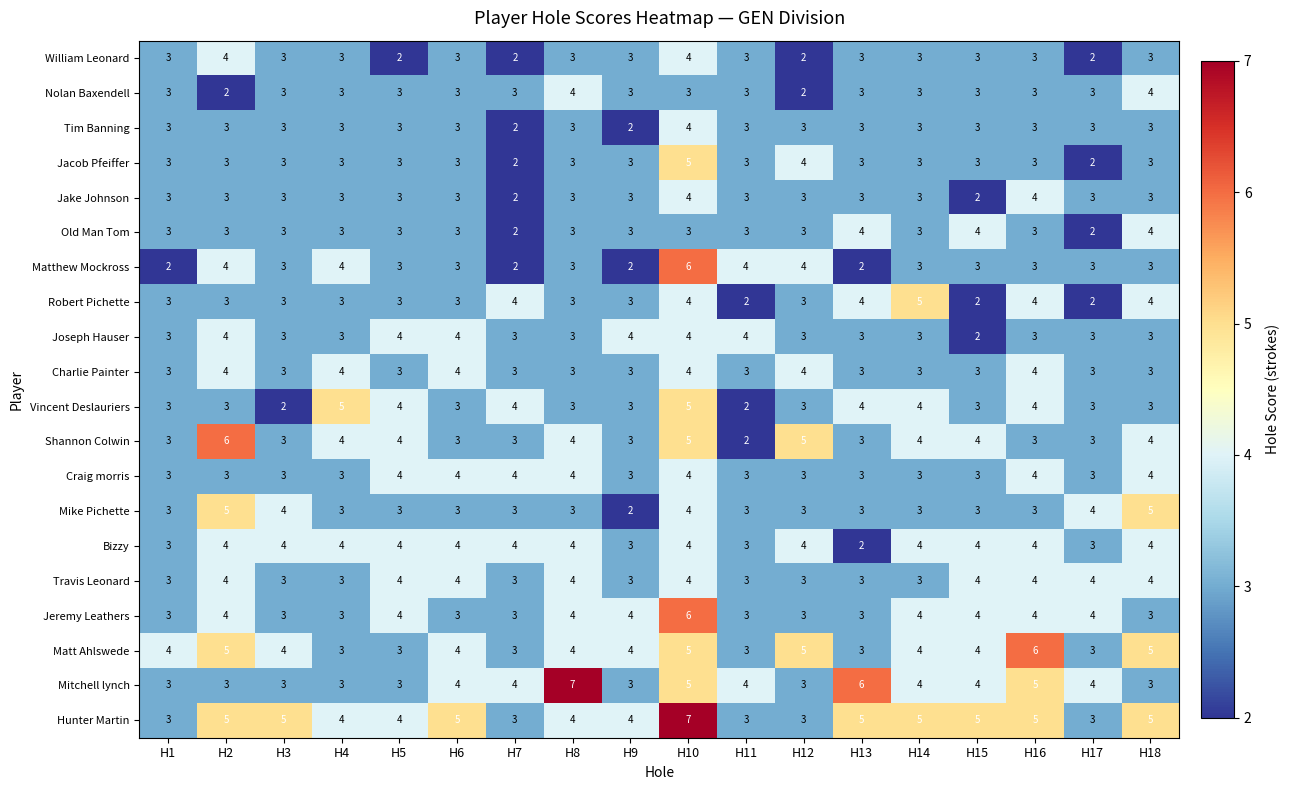

What is the spread (max minus min) of values at H8?

4